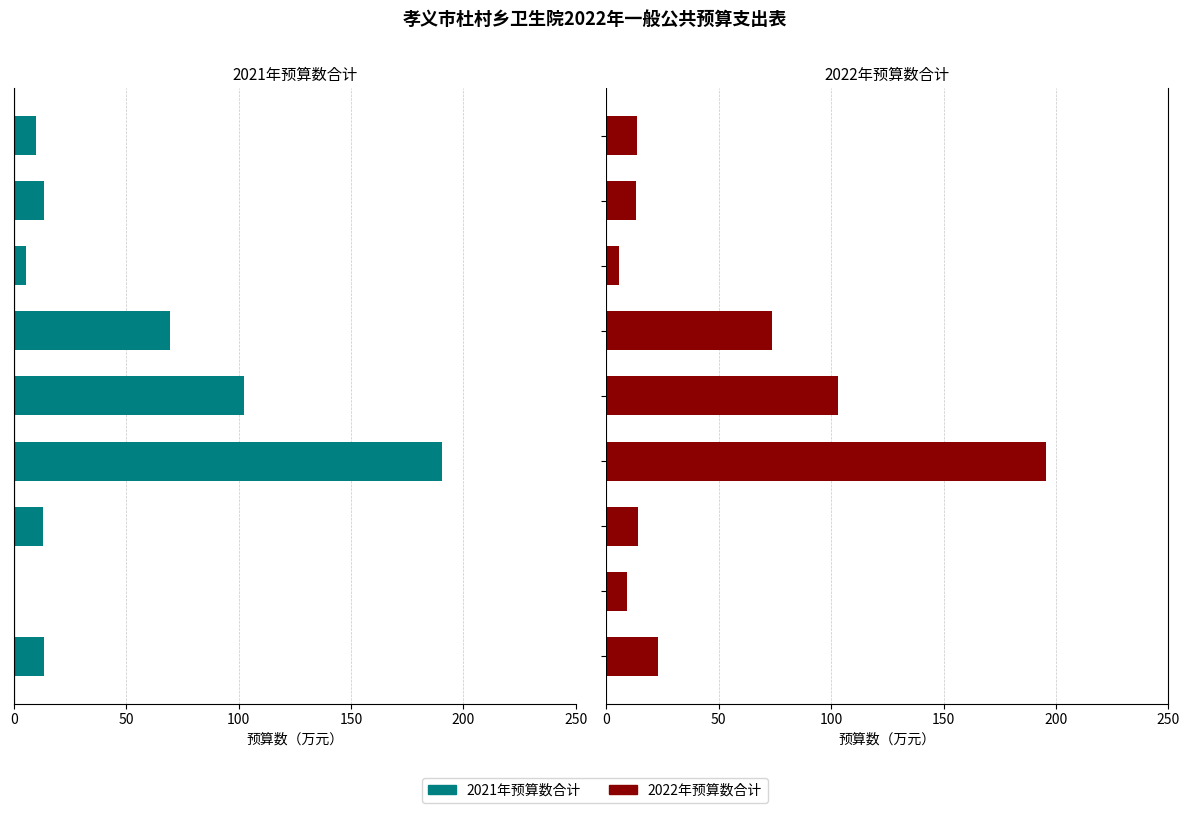

List the series in order of their peak value, lowest first.

2021年预算数合计, 2022年预算数合计